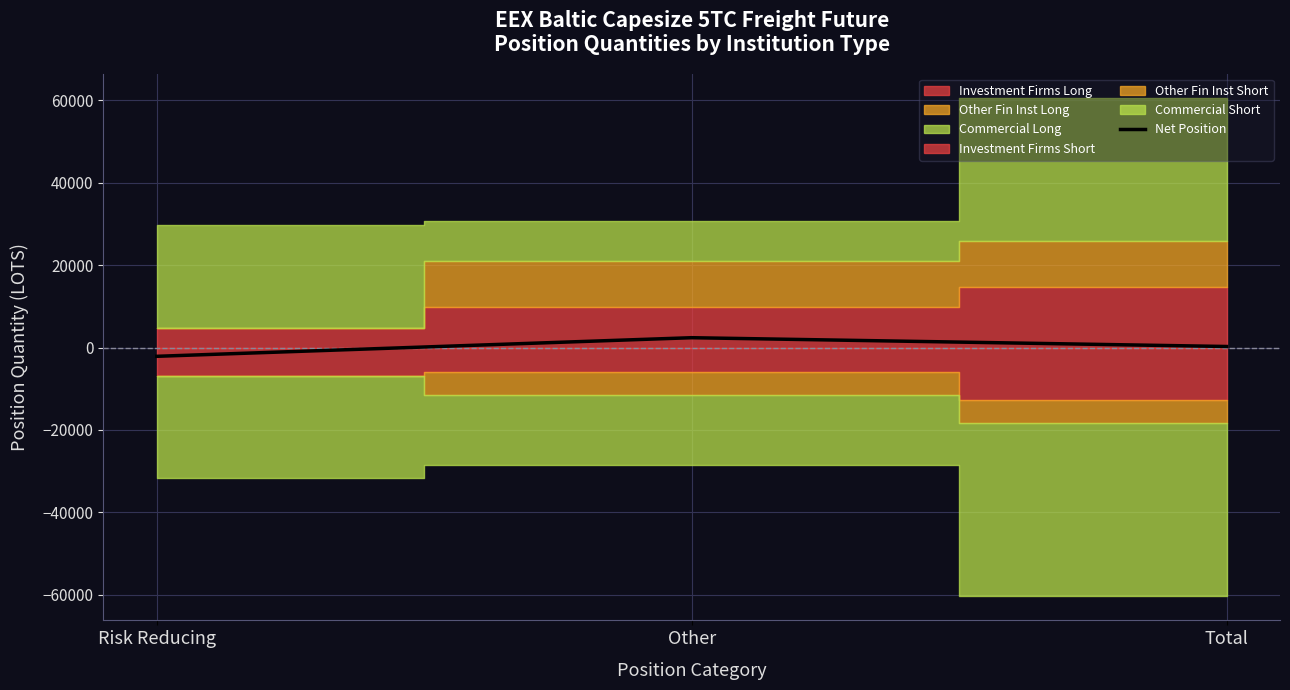

Rank the categories by value from lowest to highest.

Risk Reducing, Total, Other